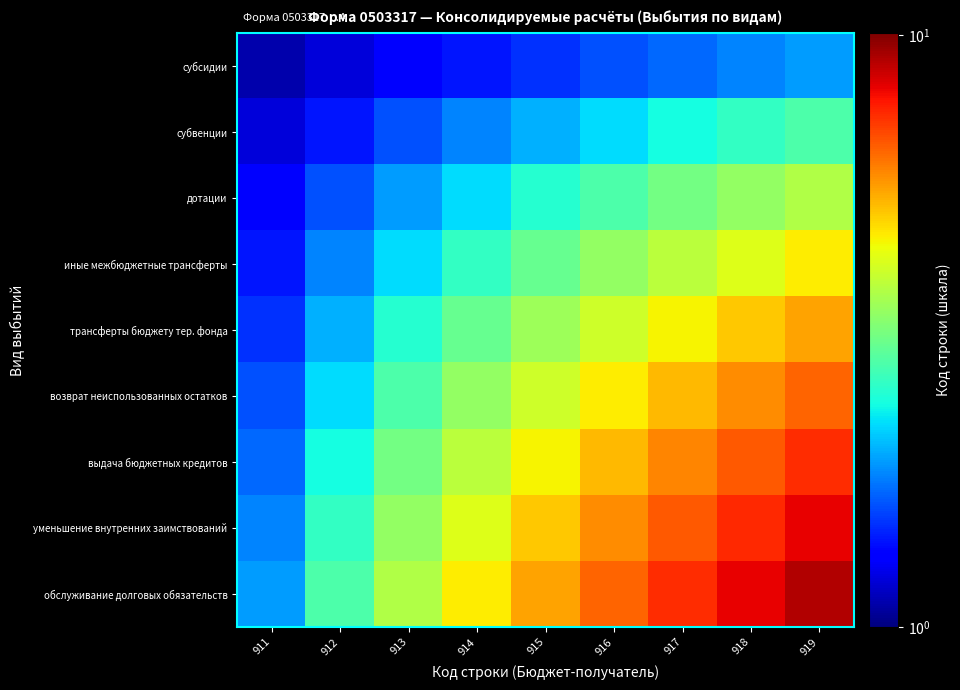

List the series in order of their peak value, lowest first.

субсидии, субвенции, дотации, иные межбюджетные трансферты, трансферты бюджету тер. фонда, возврат неиспользованных остатков, выдача бюджетных кредитов, уменьшение внутренних заимствований, обслуживание долговых обязательств